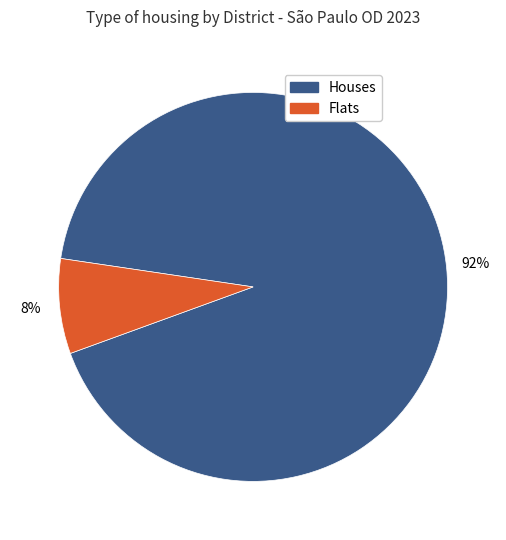

To the nearest percent, what is the difference between the largest and smallest slice percentages?

84%